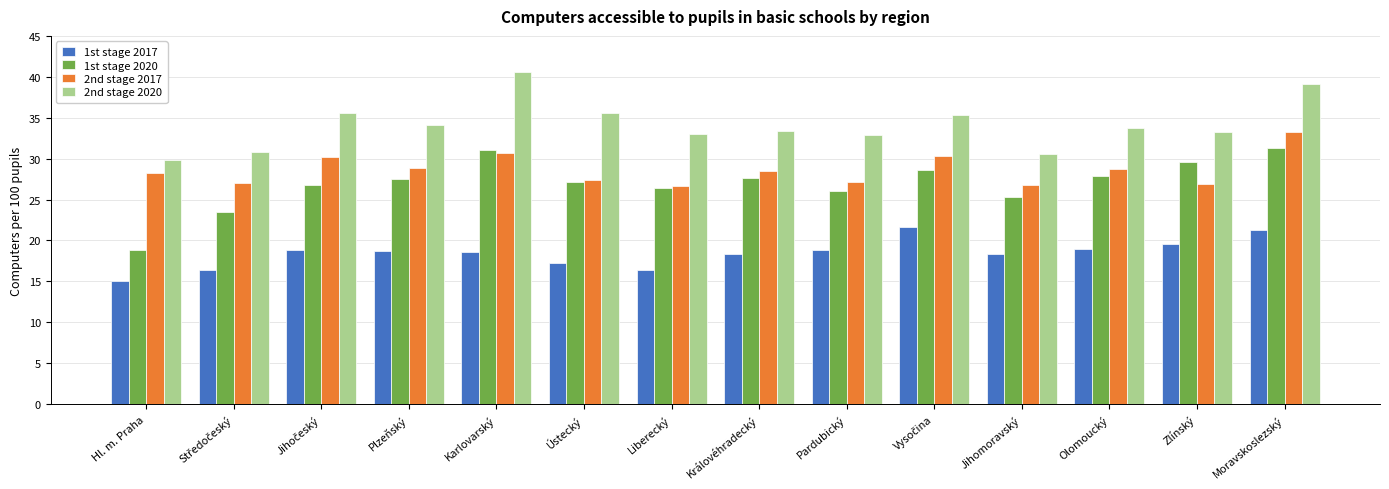

Which category has the highest value in the 2nd stage 2020 series?

Karlovarský